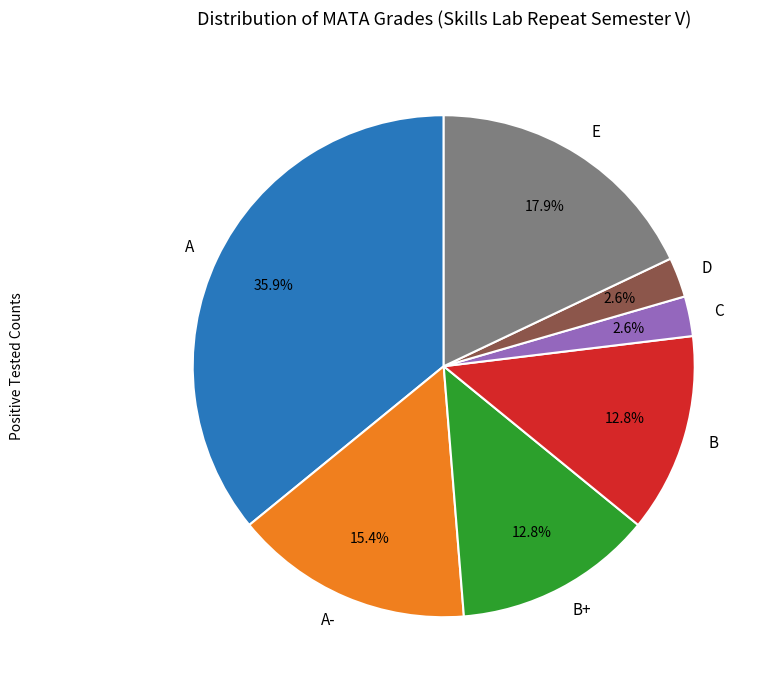

Do A- and C together represent more than half of the pie?

No